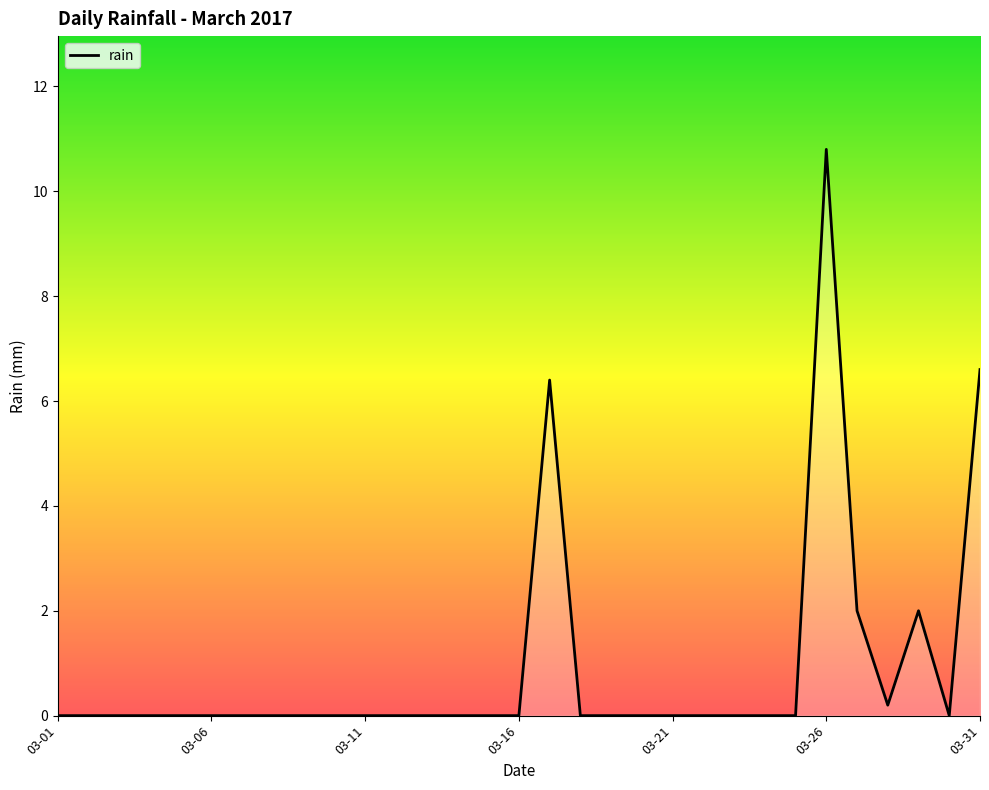

What is the difference between the maximum and minimum values?

10.8